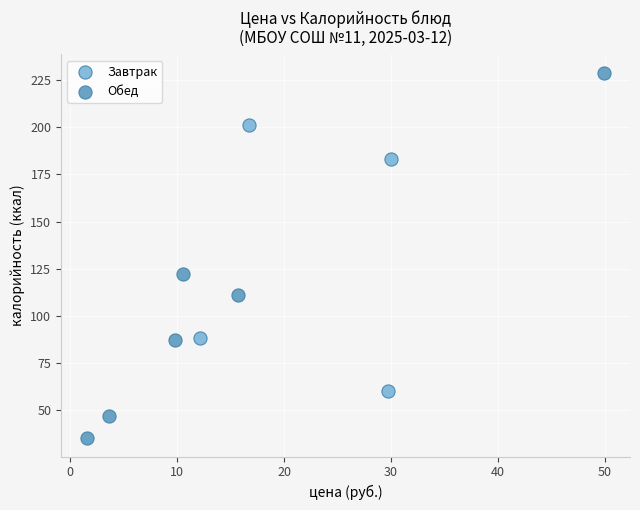

Which series has the widest spread of Y values?

Обед